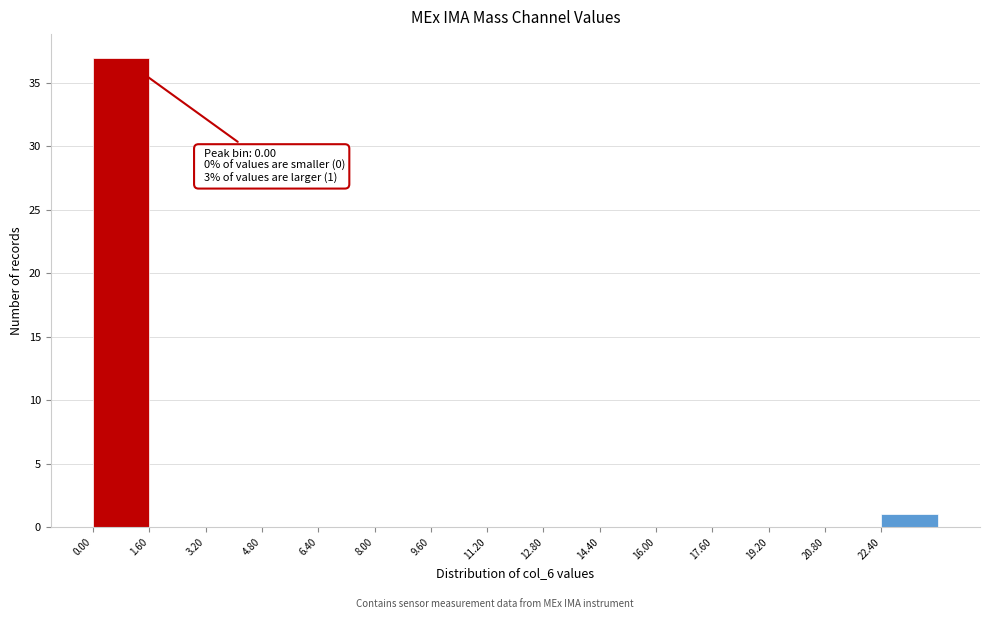

Over which range of the x-axis is the bar tallest?

0.0 to 1.6